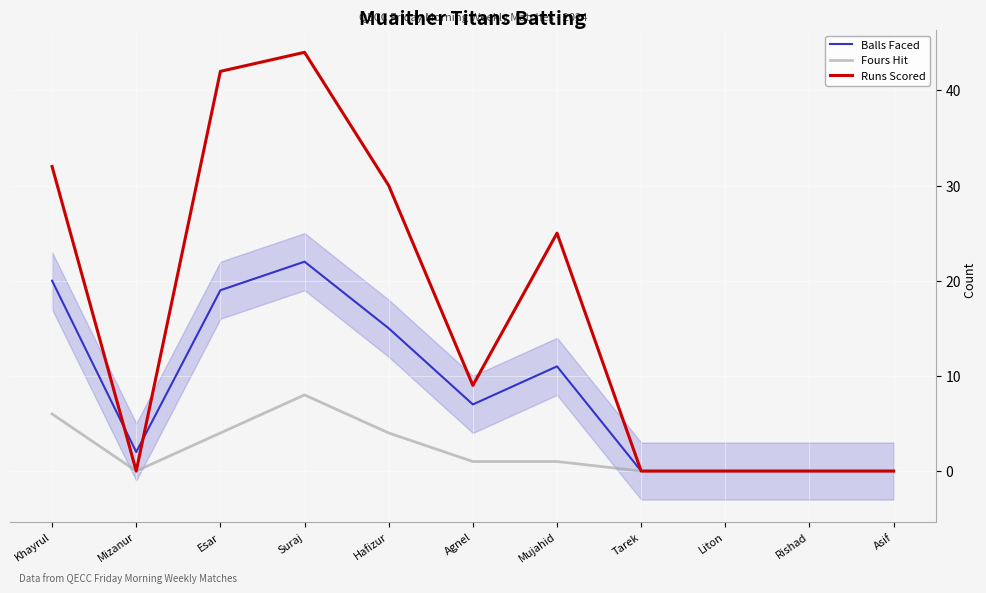

How many lines are shown in the chart?

3